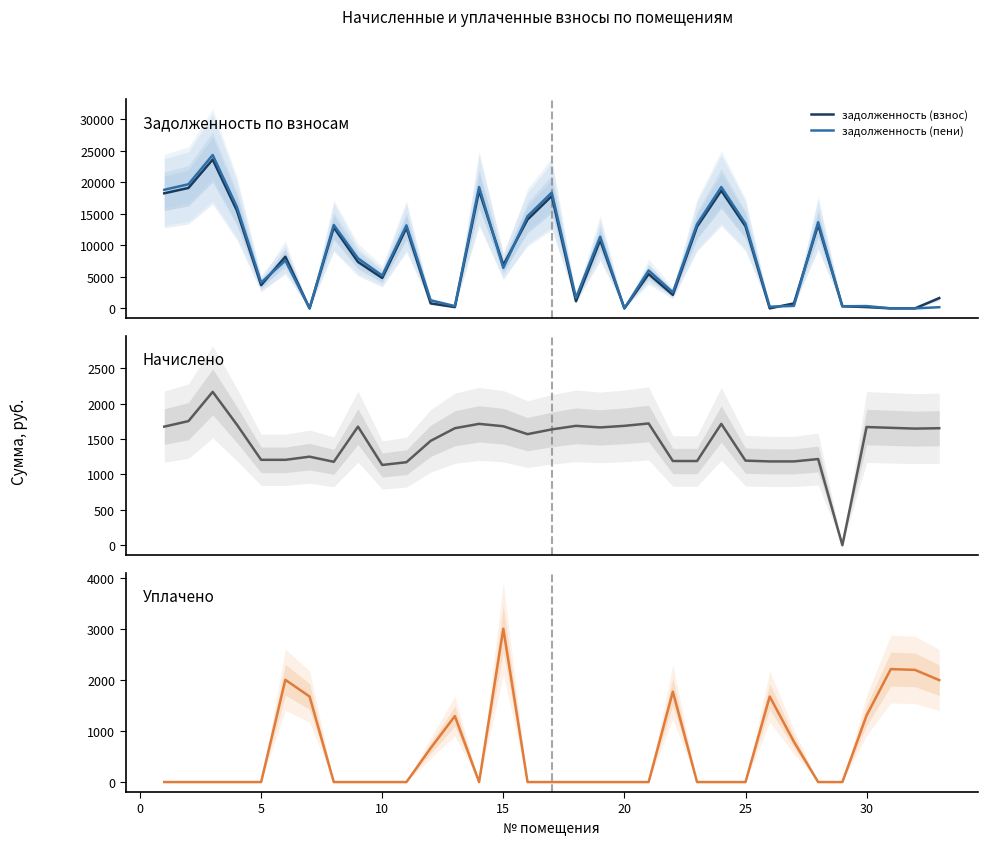

How many times do уплачено and задолженность (пени) cross each other?

7